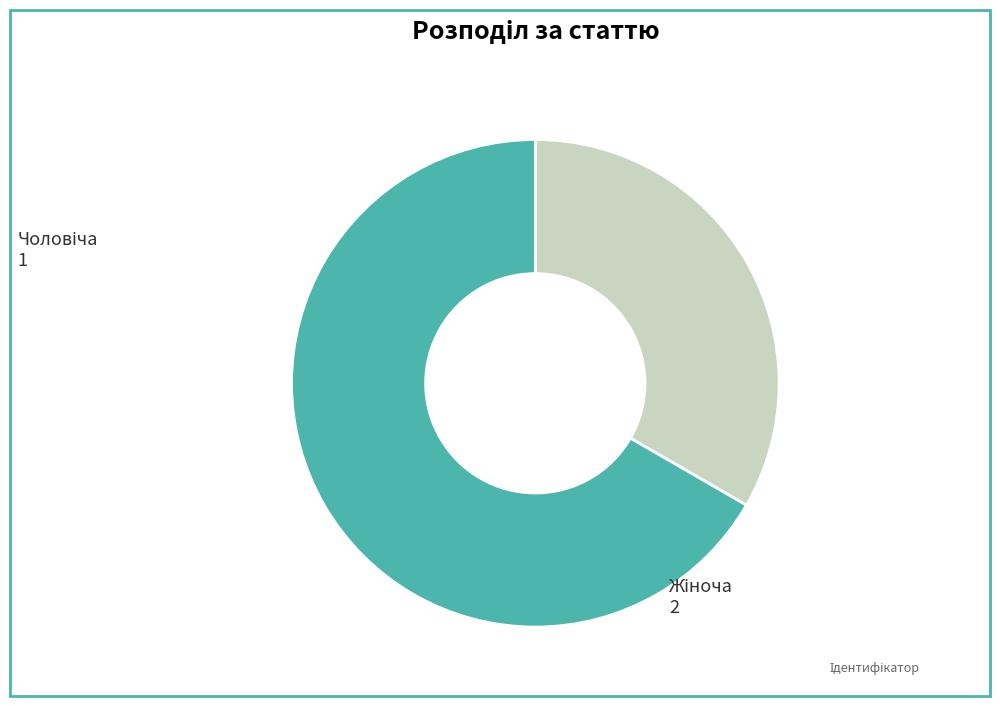

Is there any slice that represents more than half of the pie?

Yes